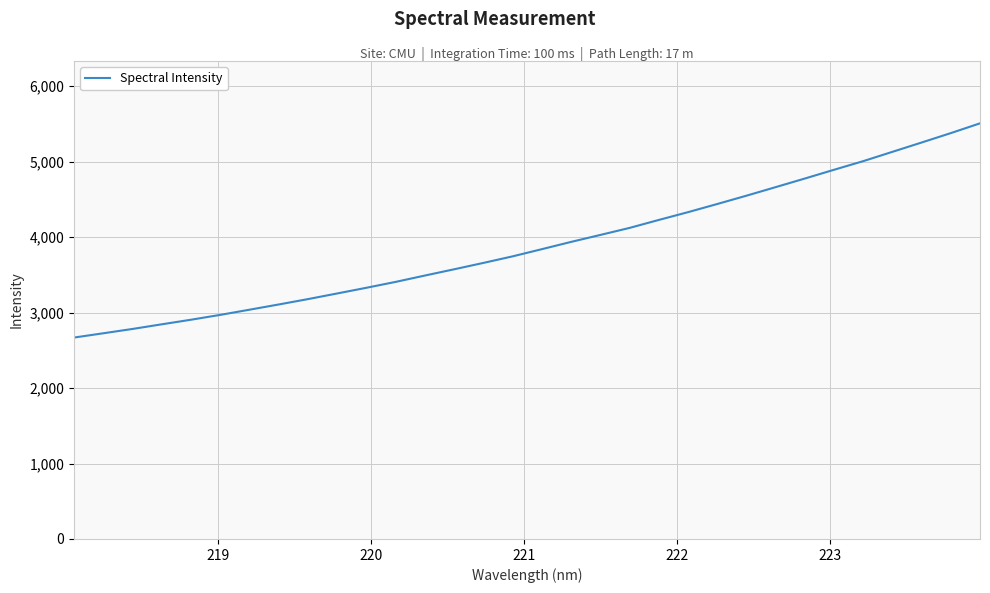

What is the minimum value shown in the chart?

2669.2